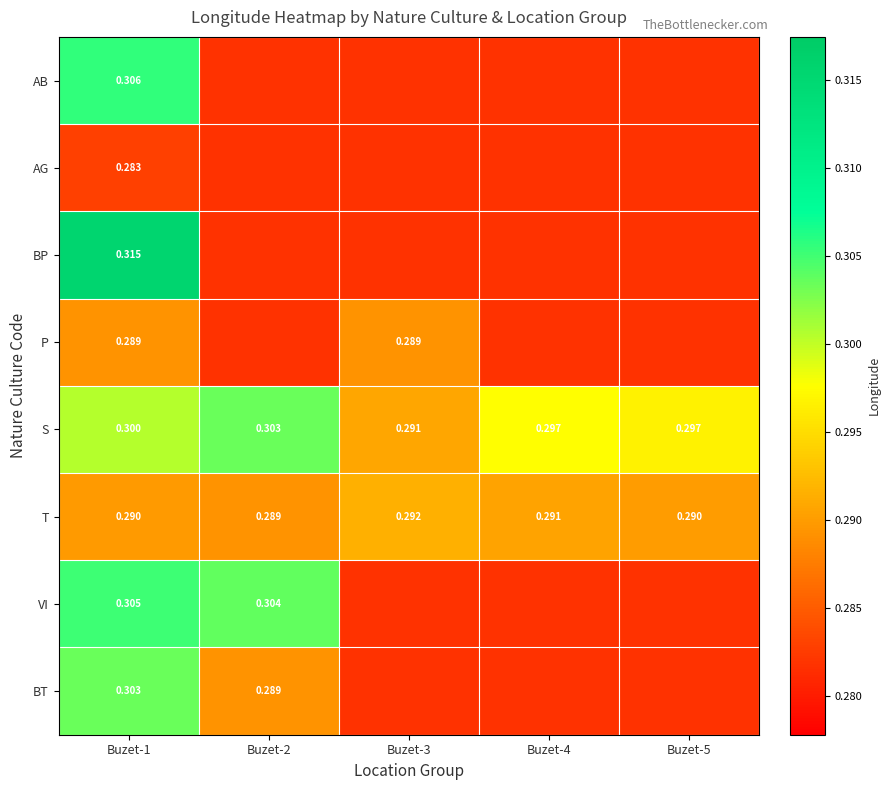

Rank the series at Buzet-1 from lowest to highest value.

AG, P, T, S, BT, VI, AB, BP